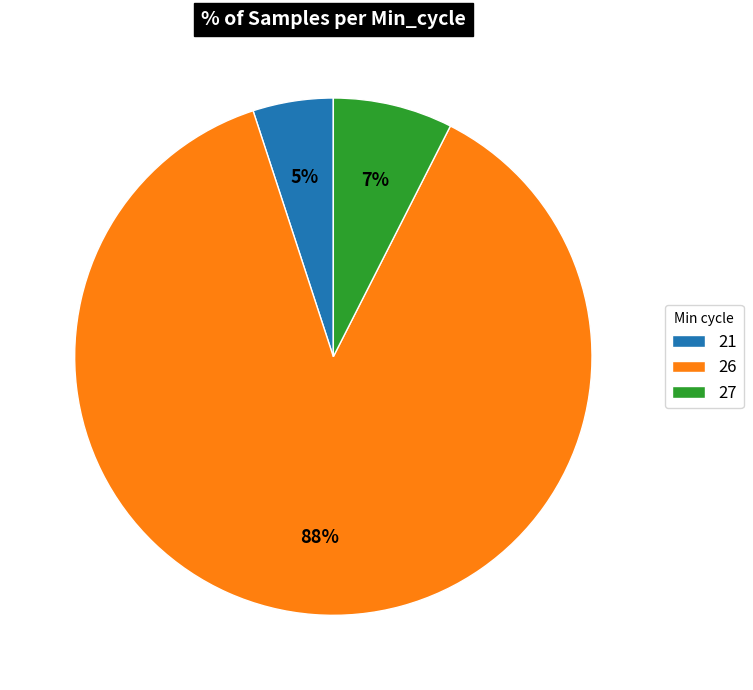

Which category has the smallest portion of the pie?

21